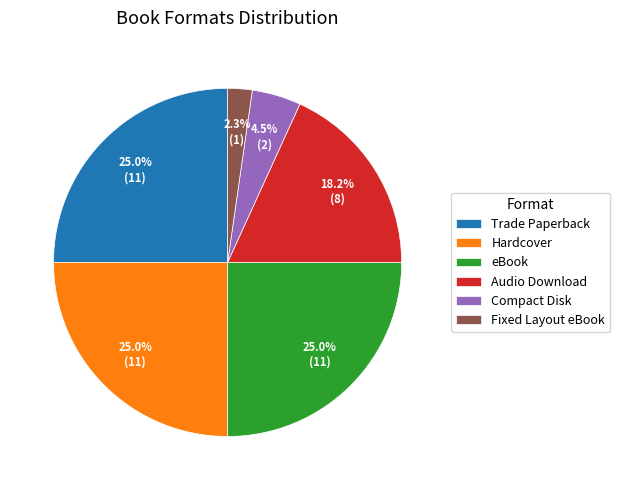

What percentage is the Trade Paperback slice, to the nearest percent?

25%